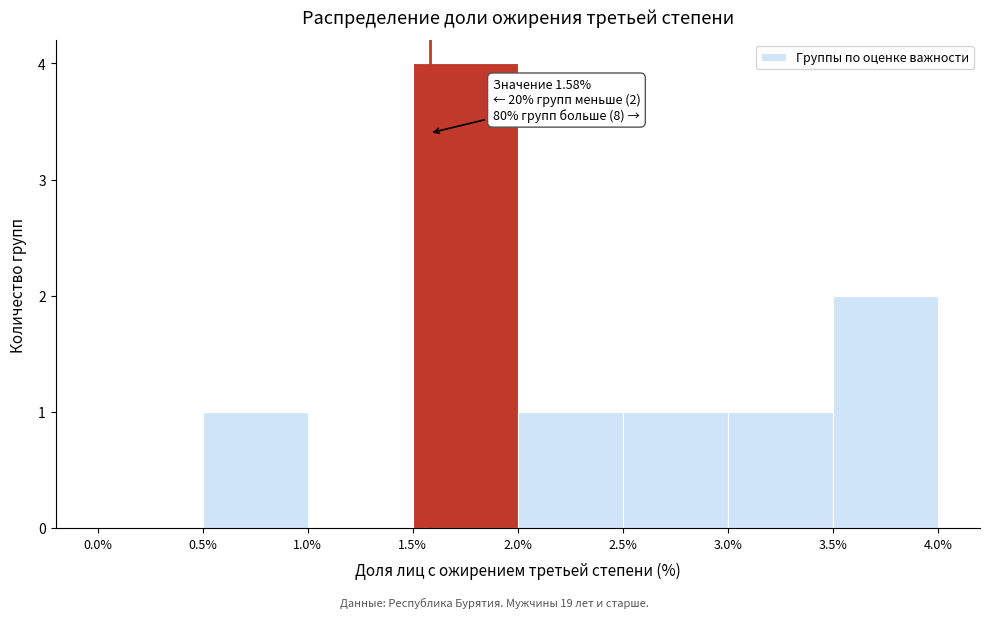

Which range on the x-axis has the tallest bar?

1.5% to 2.0%